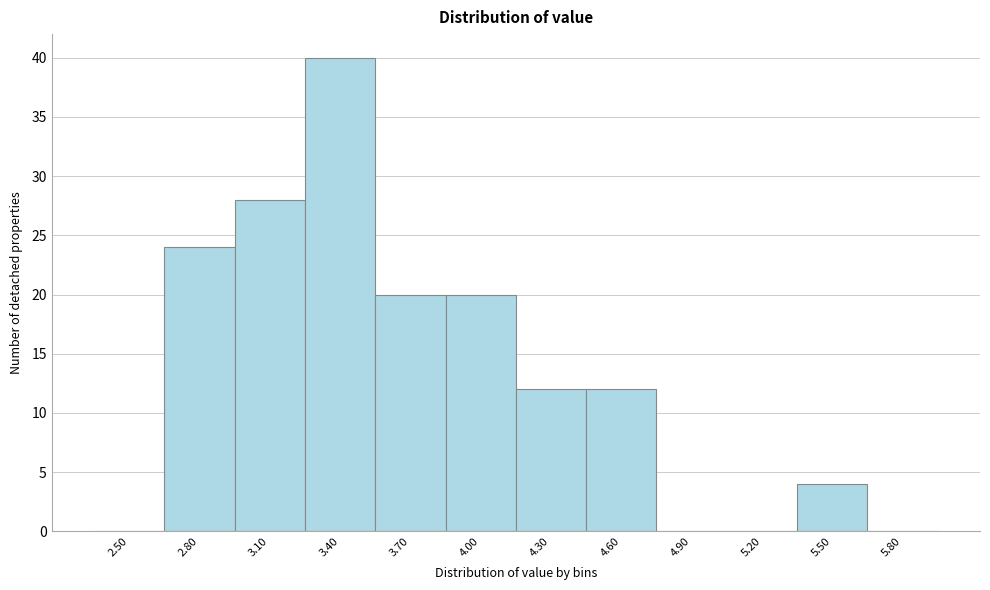

Reading left to right, what are all the values shown in this chart?

2.50=0	2.80=24	3.10=28	3.40=40	3.70=20	4.00=20	4.30=12	4.60=12	4.90=0	5.20=0	5.50=4	5.80=0